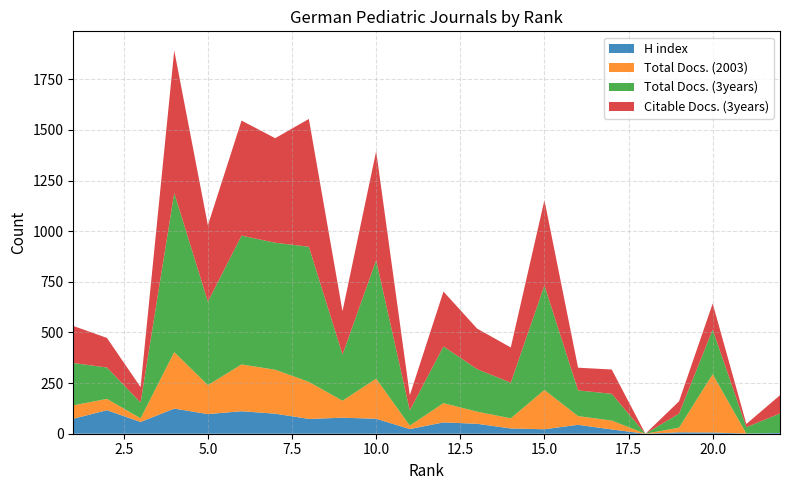

What are all the series names shown in the legend?

H index, Total Docs. (2003), Total Docs. (3years), Citable Docs. (3years)